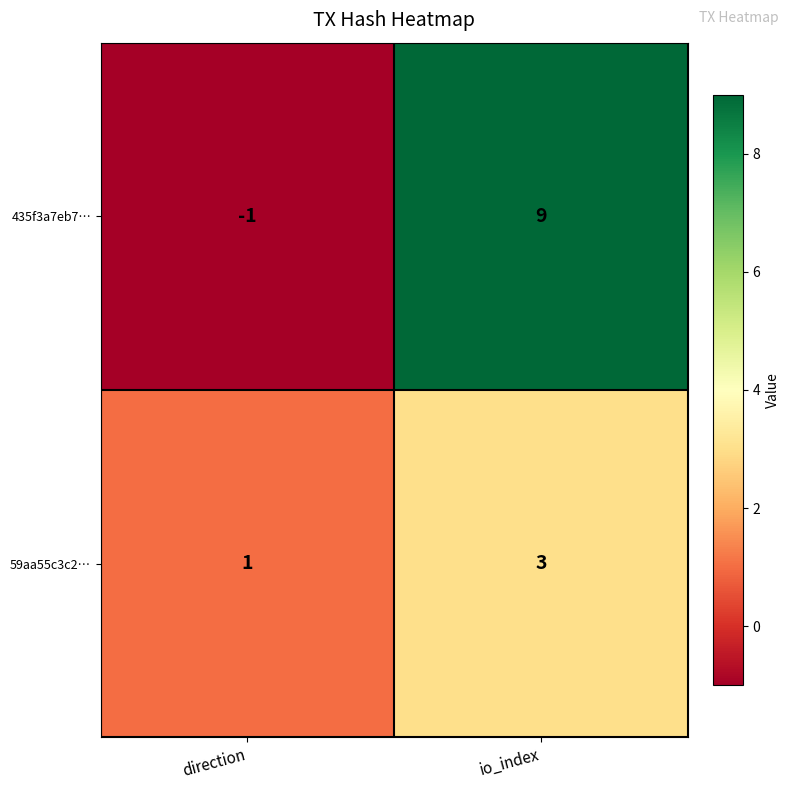

At which category does the chart reach its peak across all series?

io_index